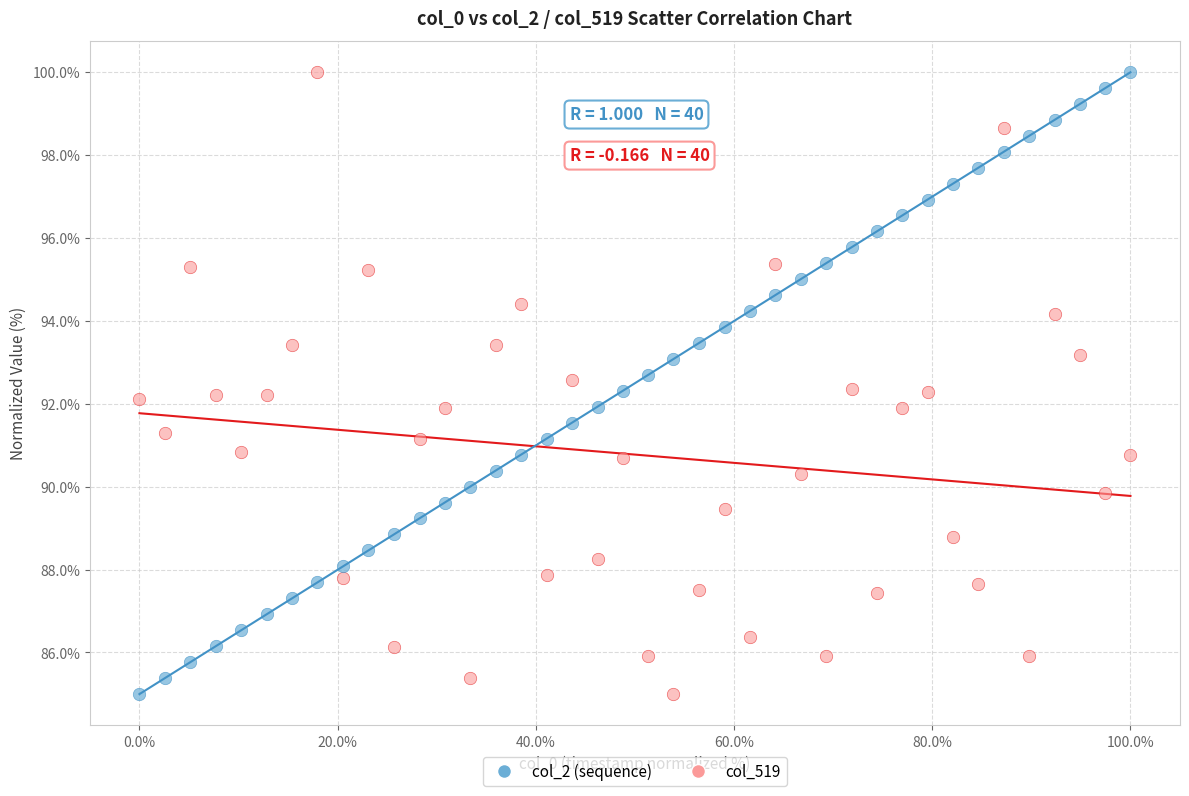

Across all data points, what is the range of X values (max minus min)?

100.0